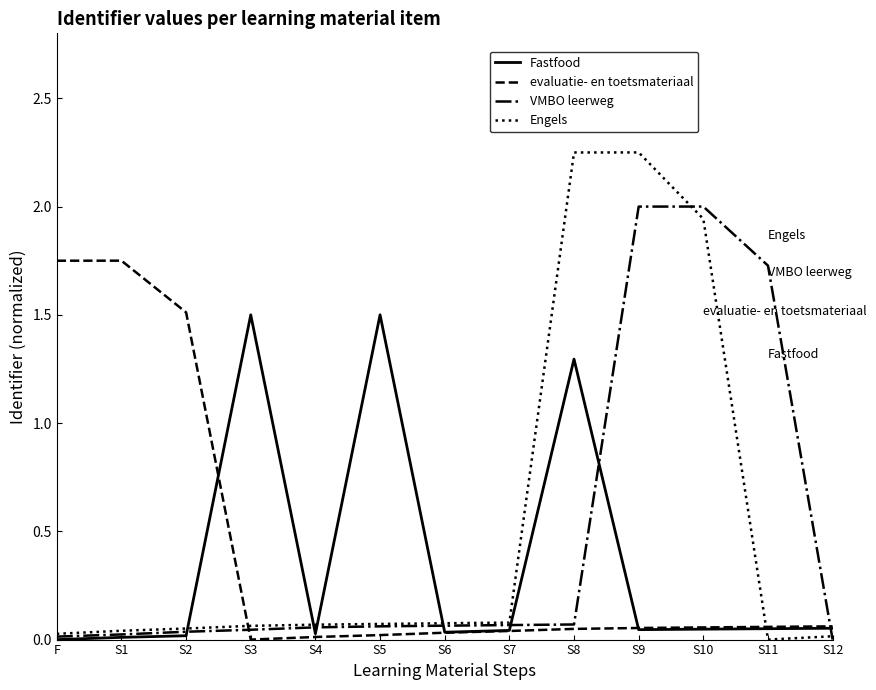

Rank the series by their maximum value, from lowest to highest.

Fastfood, evaluatie- en toetsmateriaal, VMBO leerweg, Engels